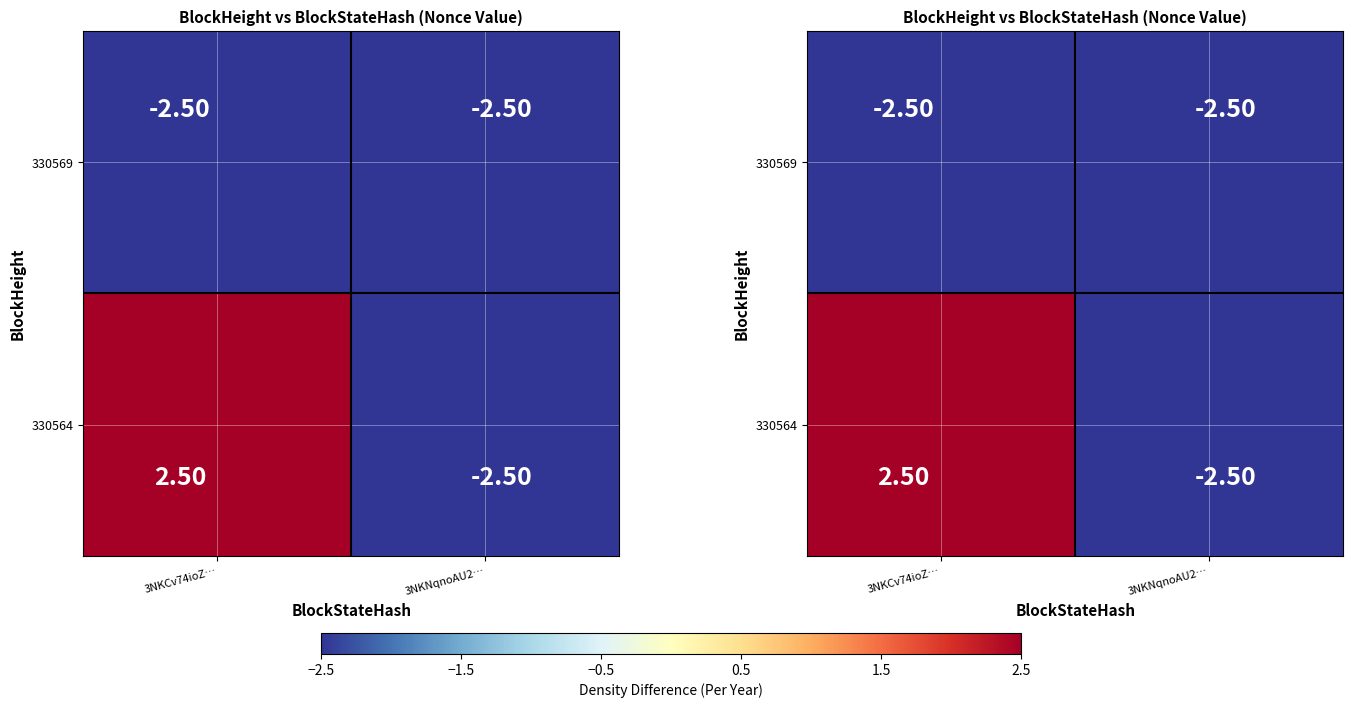

How many categories are shown in the chart?

2